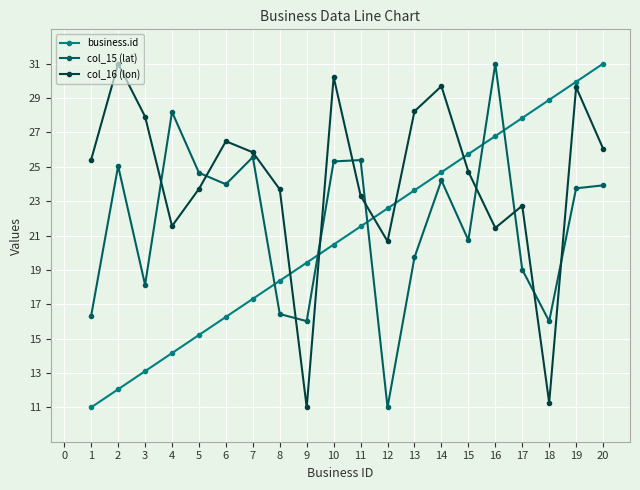

How many lines are shown in the chart?

3